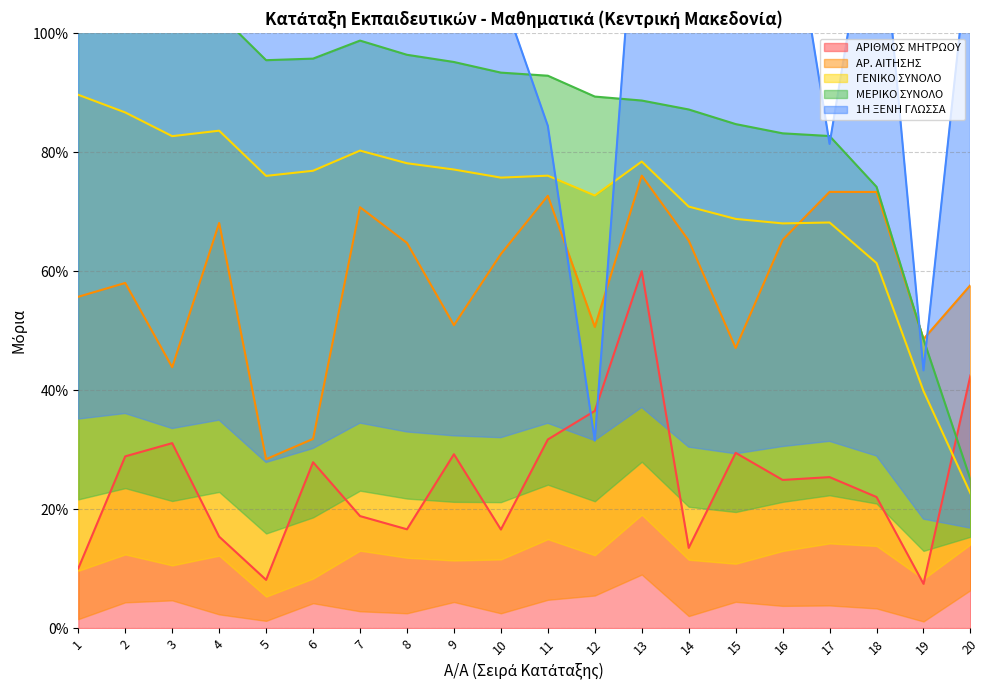

Which series has the widest spread of values?

1Η ΞΕΝΗ ΓΛΩΣΣΑ